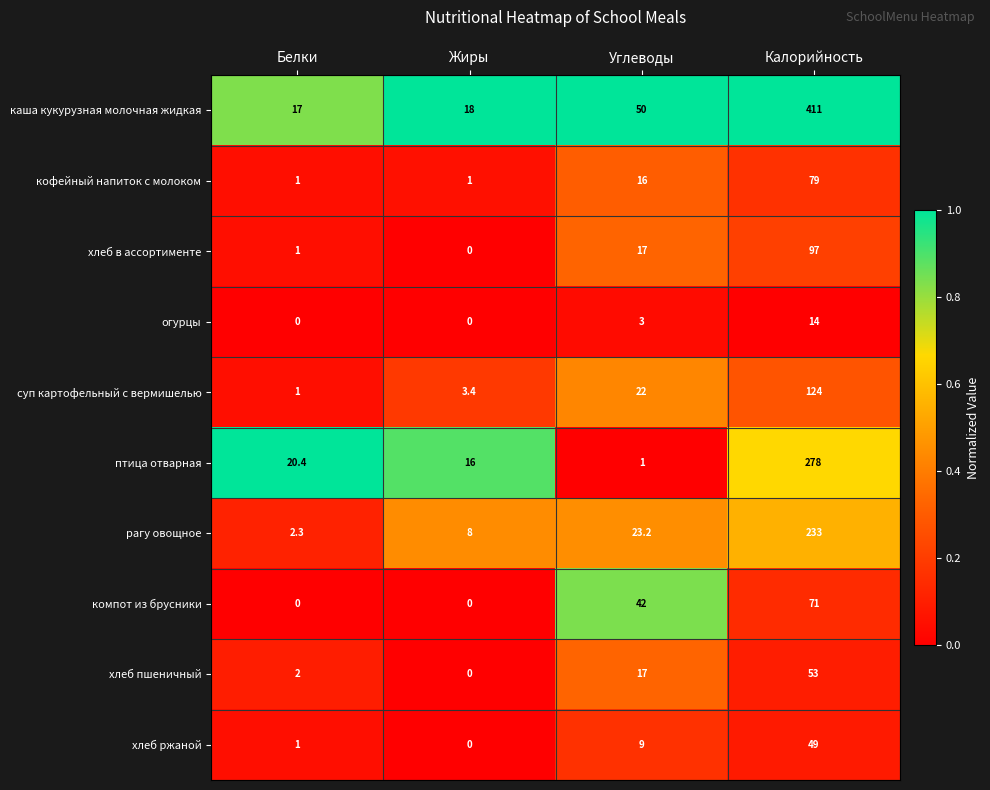

Count the number of data series in this chart.

10